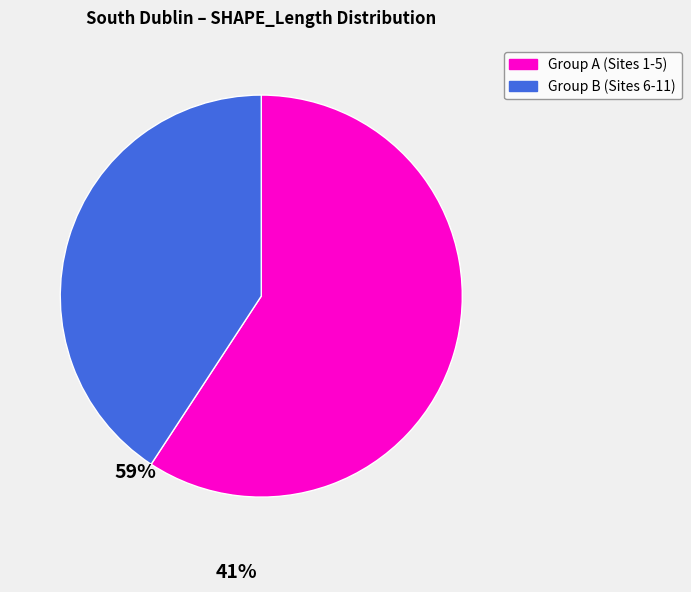

Is there any slice that represents more than half of the pie?

Yes